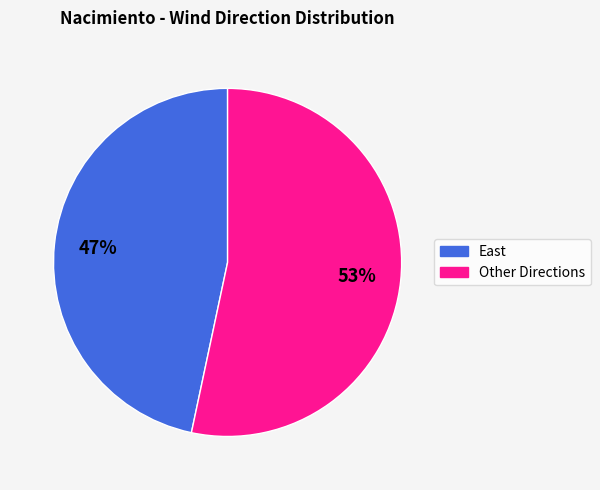

Is there any slice that represents more than half of the pie?

Yes